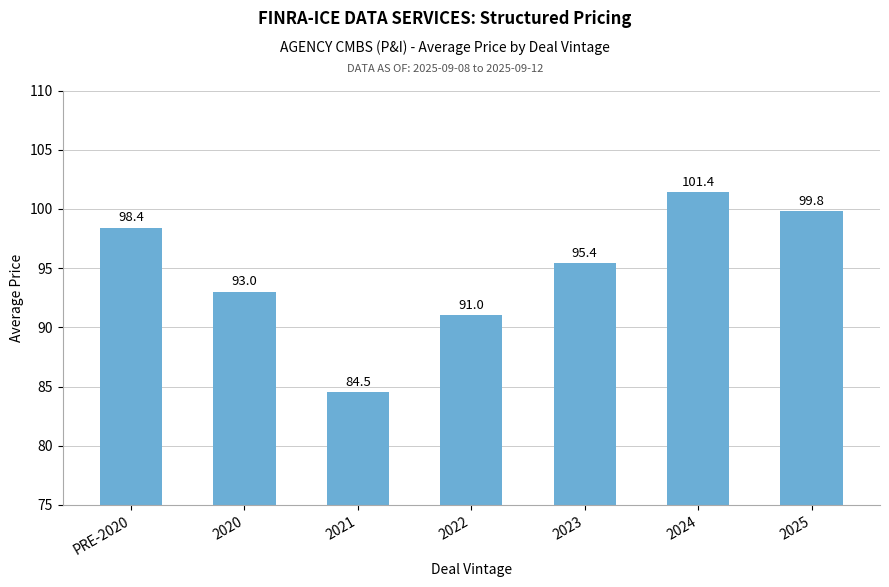

Is it true that the value at 2024 is 26.5?

False